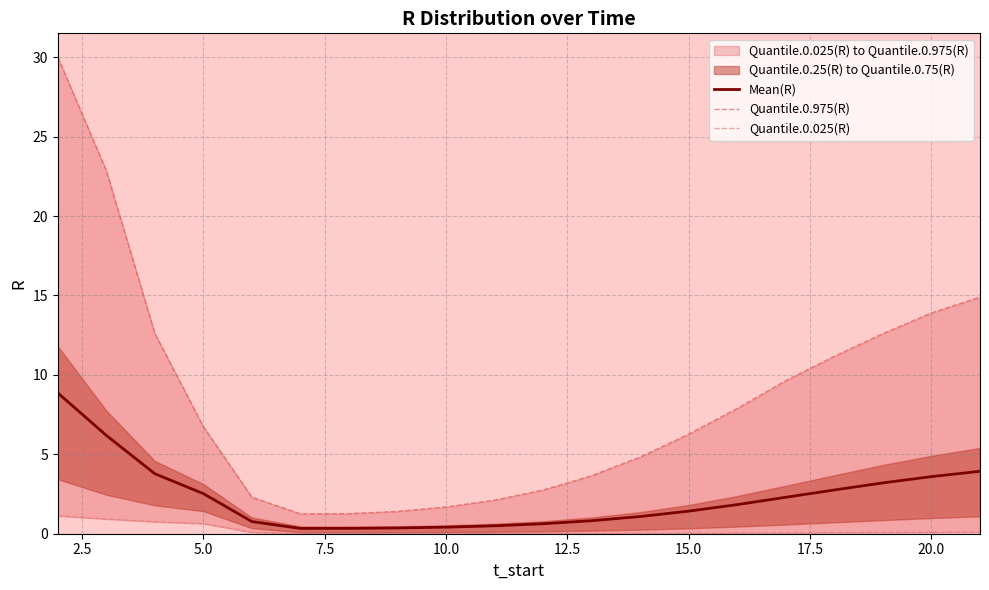

List the series in order of their overall mean, lowest first.

Quantile.0.025(R), Mean(R), Quantile.0.975(R)